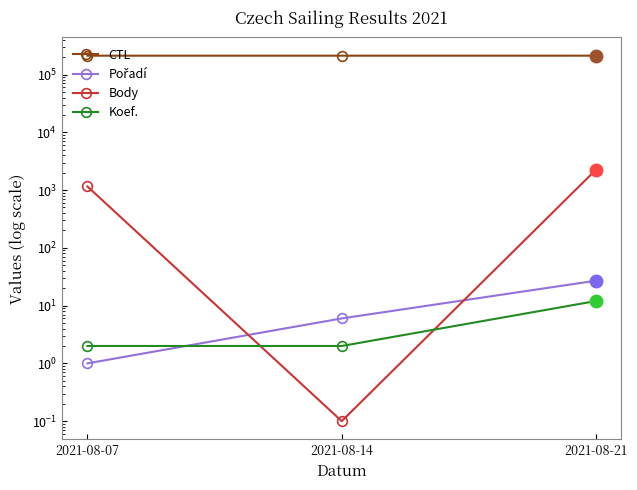

The Pořadí series shows 27.0 at 2021-08-21. True or false?

True